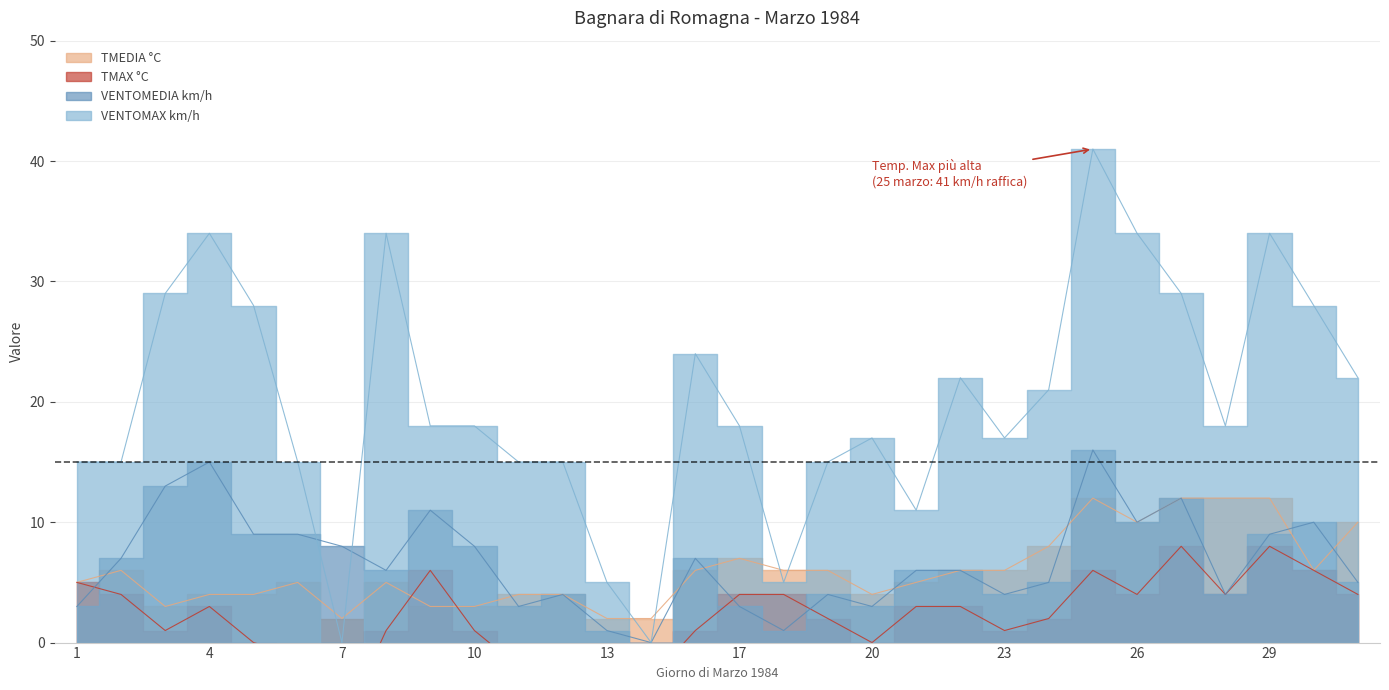

Rank the series at 20 from lowest to highest value.

TMAX °C, VENTOMEDIA km/h, TMEDIA °C, VENTOMAX km/h